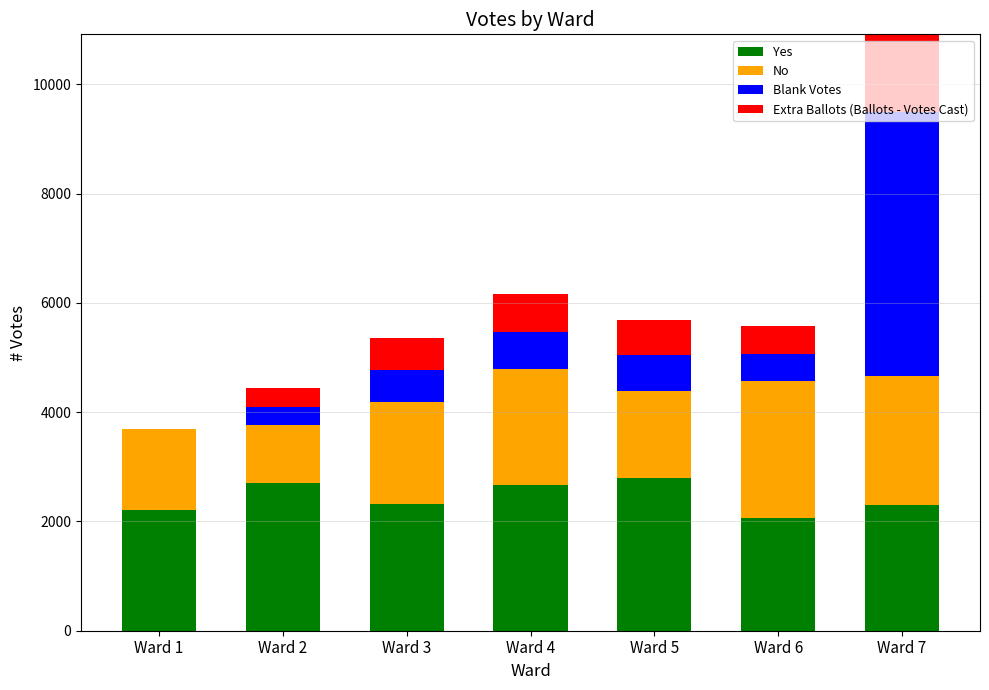

The value of Extra Ballots (Ballots - Votes Cast) at Ward 5 is 643. True or false?

True